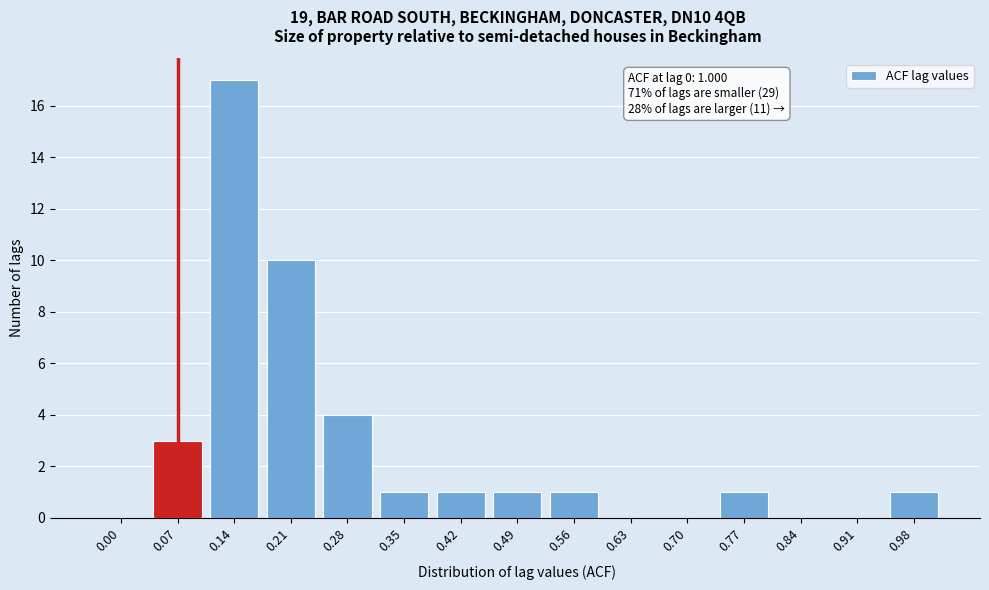

Reading left to right, list all the values displayed in this chart.

0.00=0	0.07=3	0.14=17	0.21=10	0.28=4	0.35=1	0.42=1	0.49=1	0.56=1	0.63=0	0.70=0	0.77=1	0.84=0	0.91=0	0.98=1